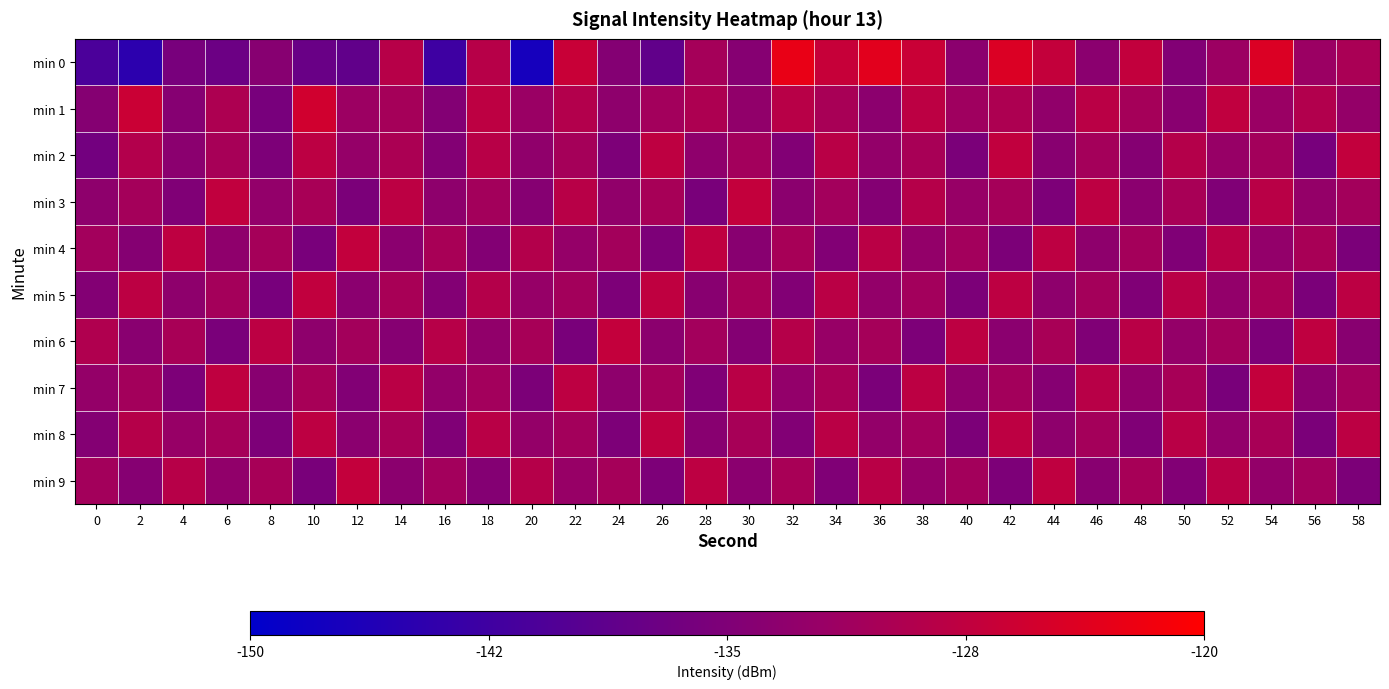

Between 0 and 50, which series saw the biggest shift?

min 2